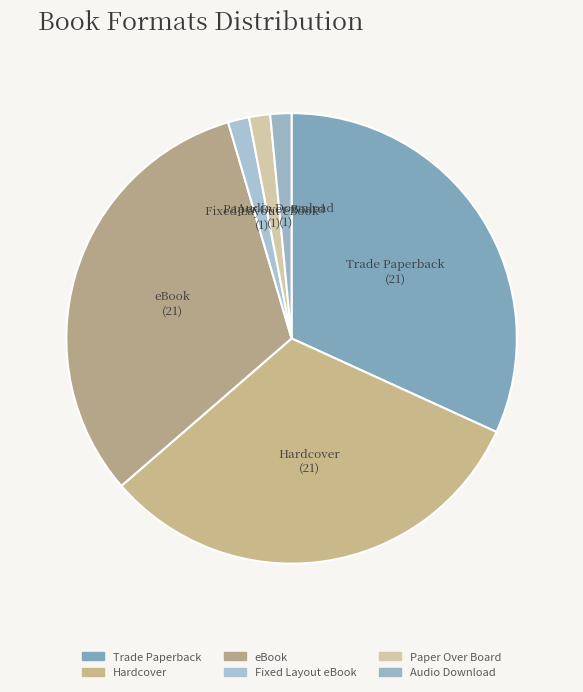

The Paper Over Board slice represents 11% of the pie. True or false?

False